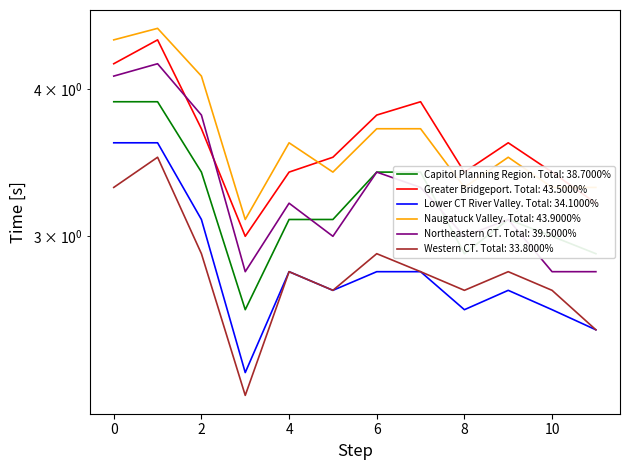

What is the spread (max minus min) of values at 0?

1.1